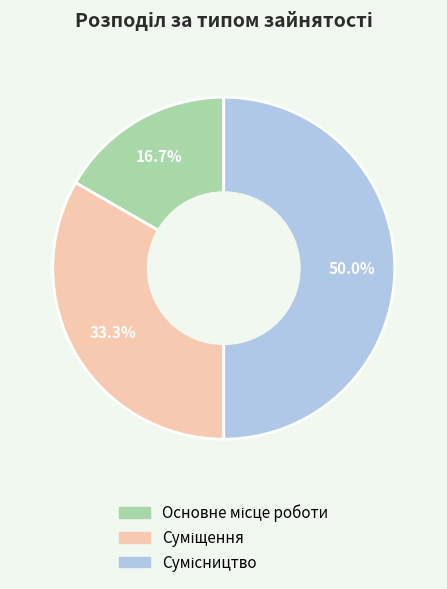

How many segments does this pie chart have?

3